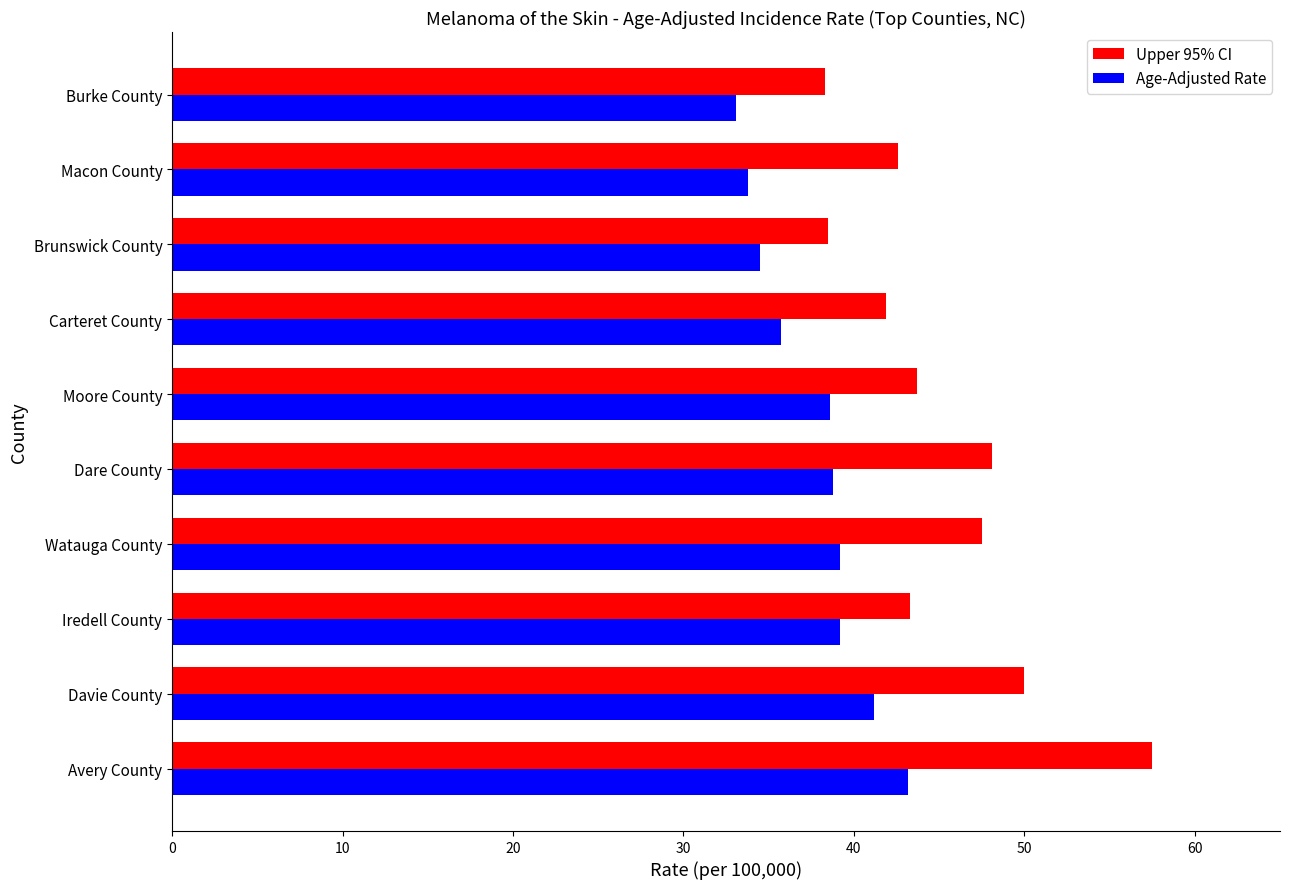

Which series has the widest spread of values?

Upper 95% CI